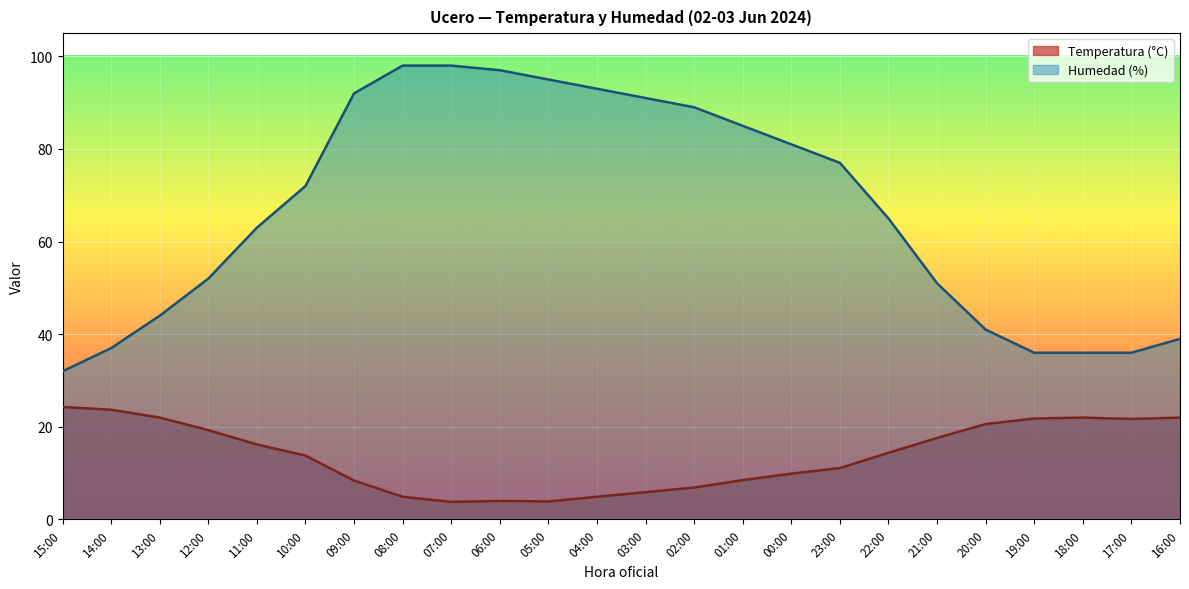

True or false: Humedad (%) has a value of 99.2 at 11:00.

False